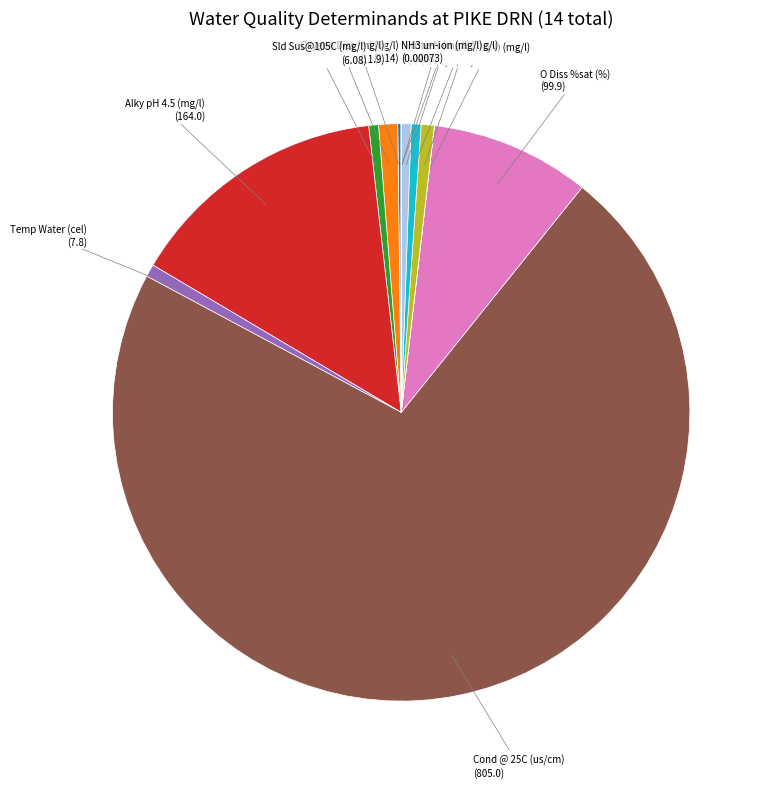

Does any single category account for the majority?

Yes